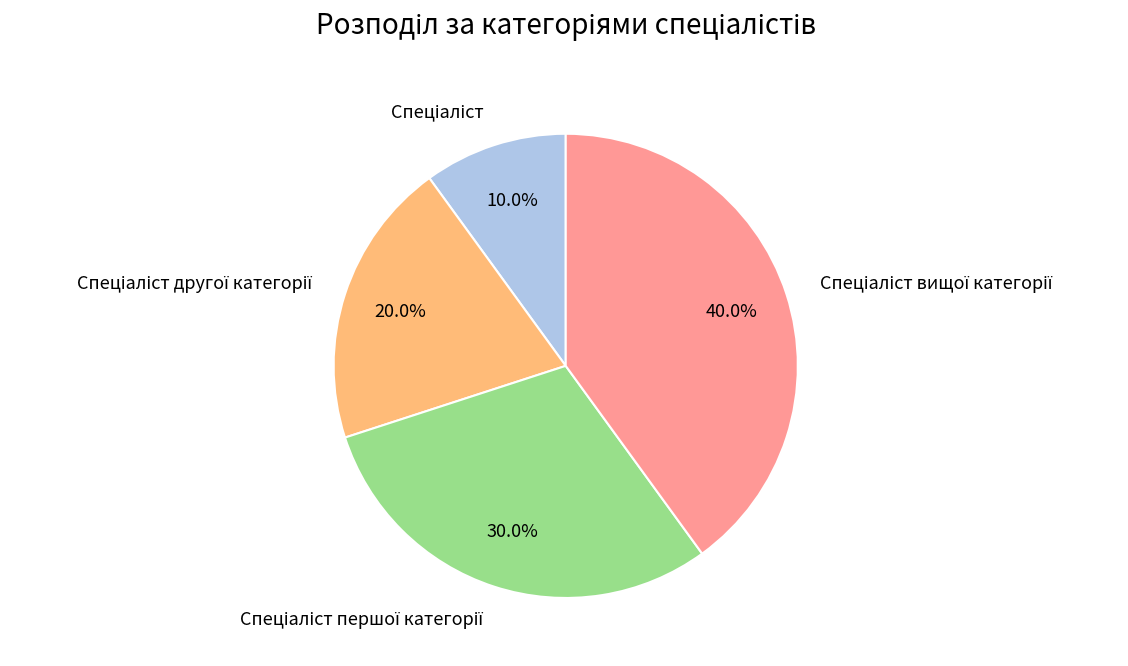

Is it true that Спеціаліст is 2% of the pie?

False